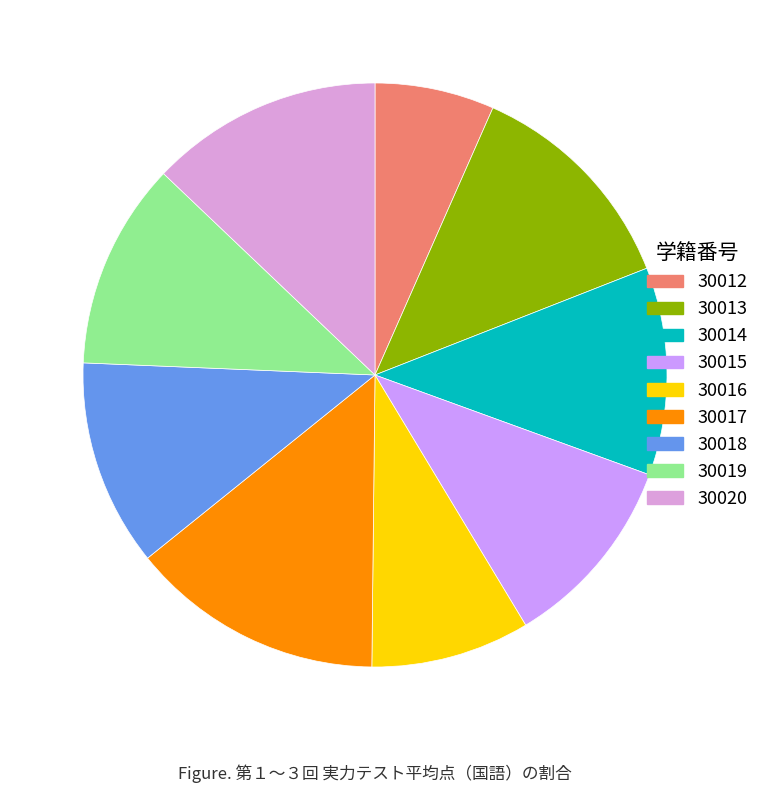

How many slices are in this pie chart?

9